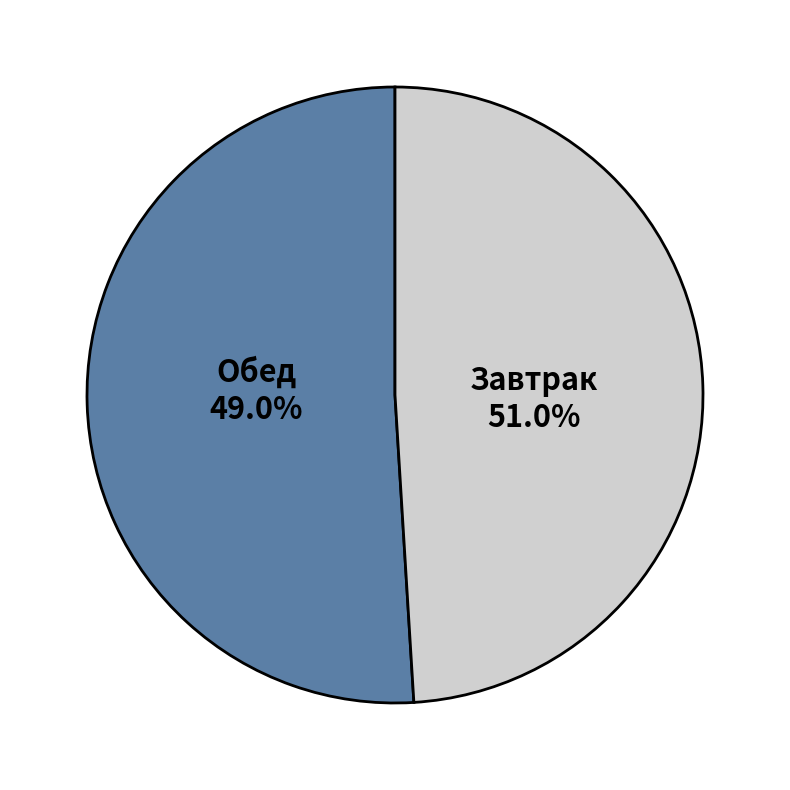

Is it true that суп харчо is 10% of the pie?

False